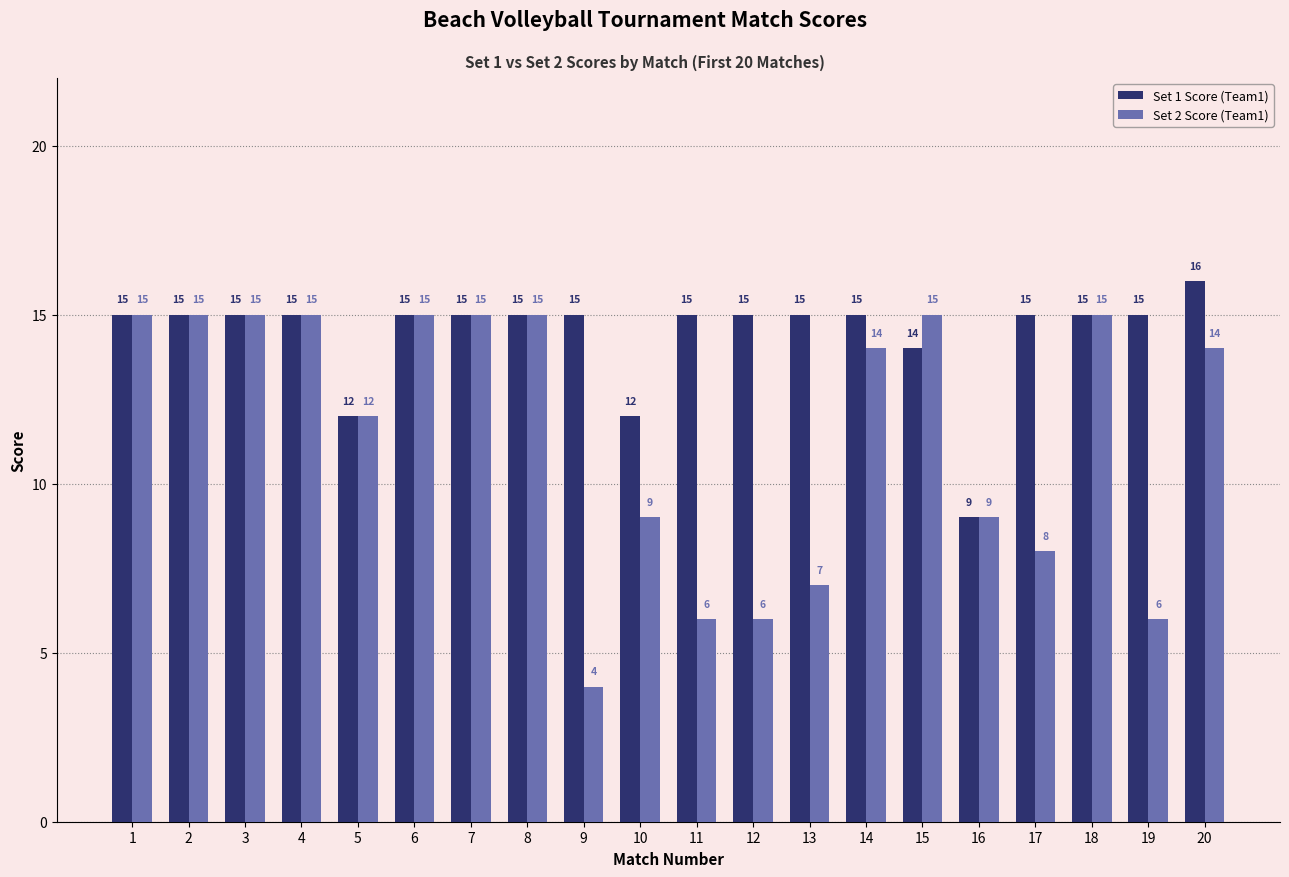

True or false: Set 1 Score (Team1) has a value of 6 at 1.

False